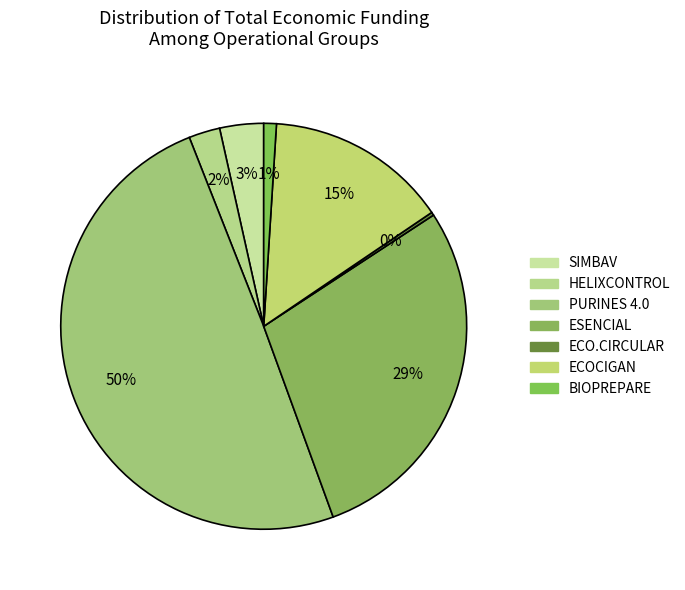

Is ECOCIGAN the majority of the pie?

No